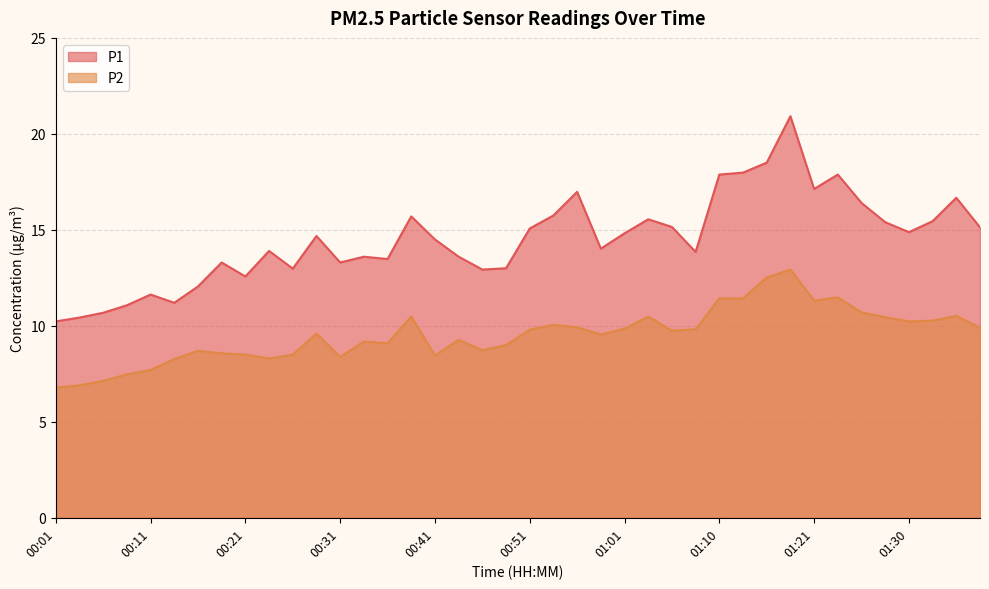

At which label does P2 first exceed 9?

00:29